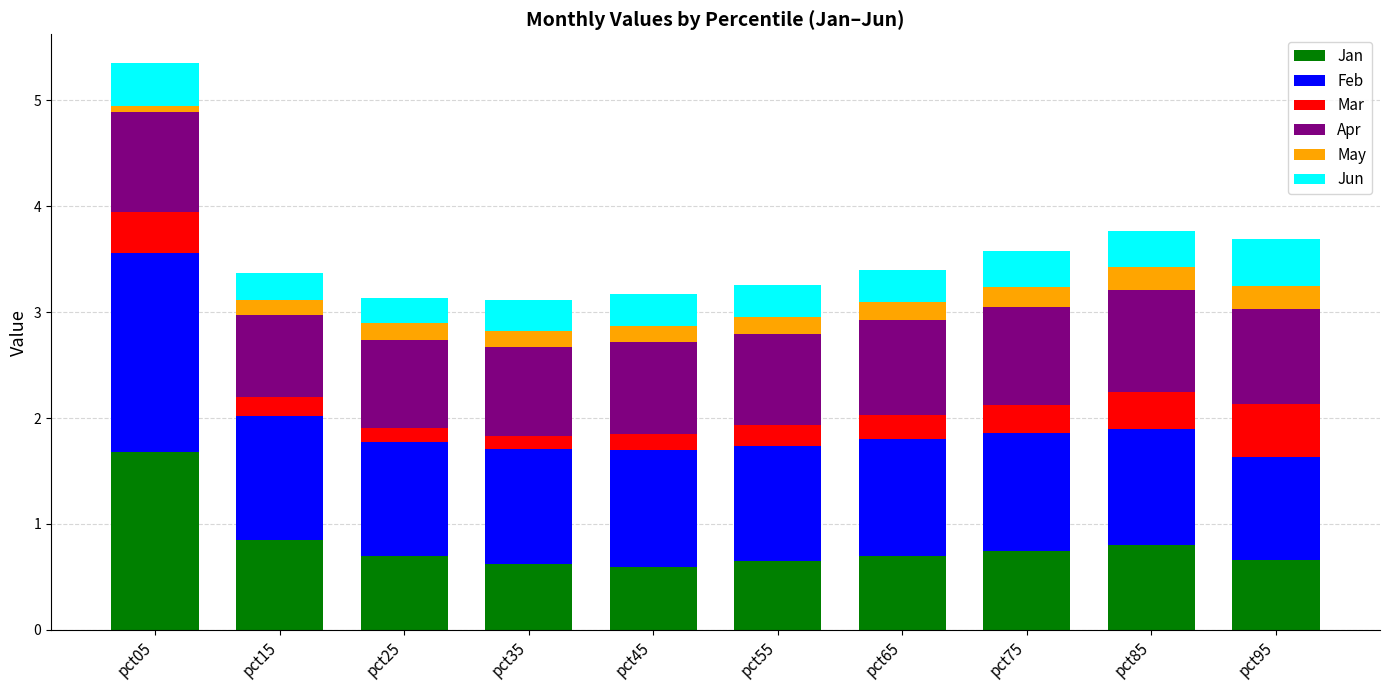

At which category is the sum across all series the highest?

pct05